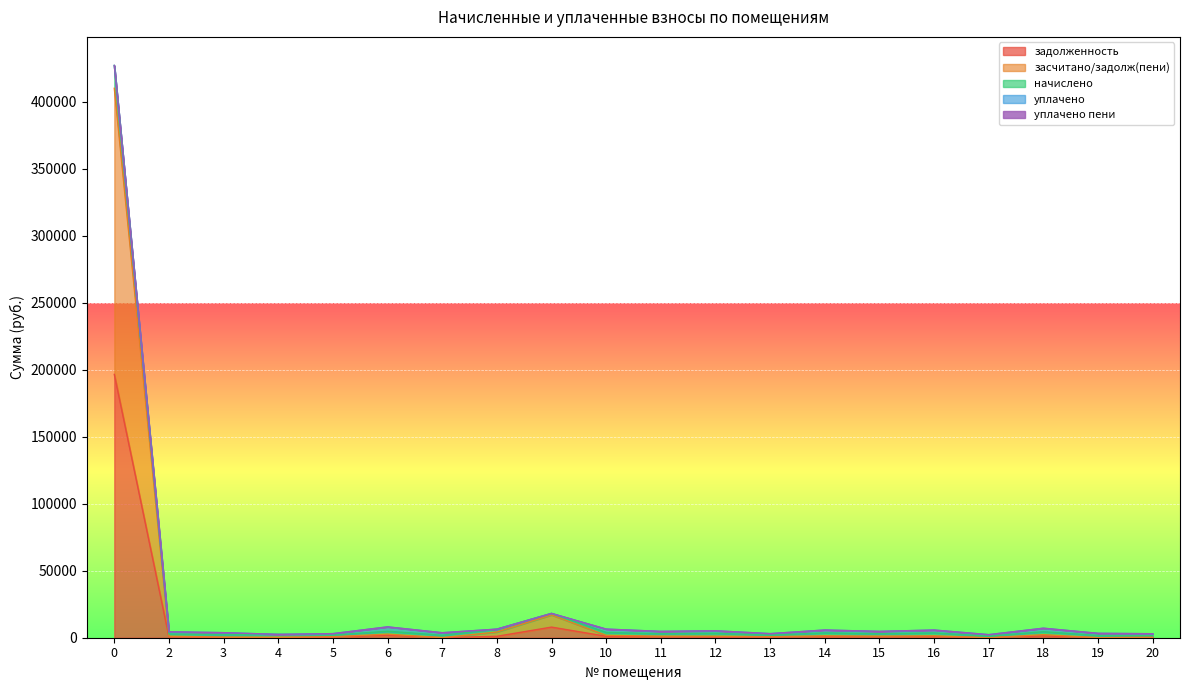

What is the total value across all series at 9?

43089.9